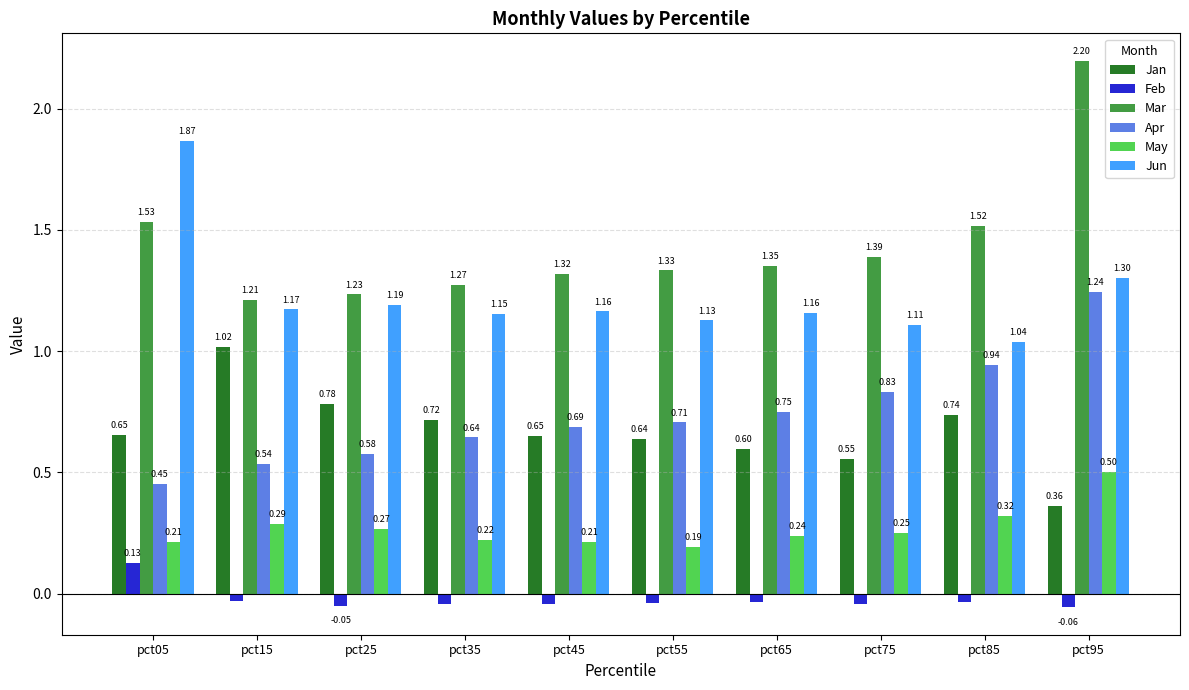

Which series changed the most between pct15 and pct75?

Jan